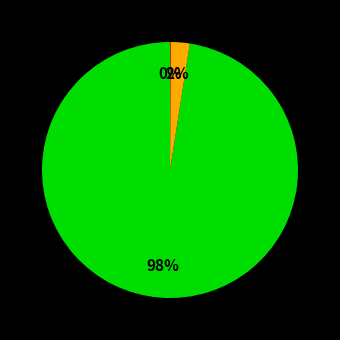

To the nearest percent, what is the average slice percentage?

33%